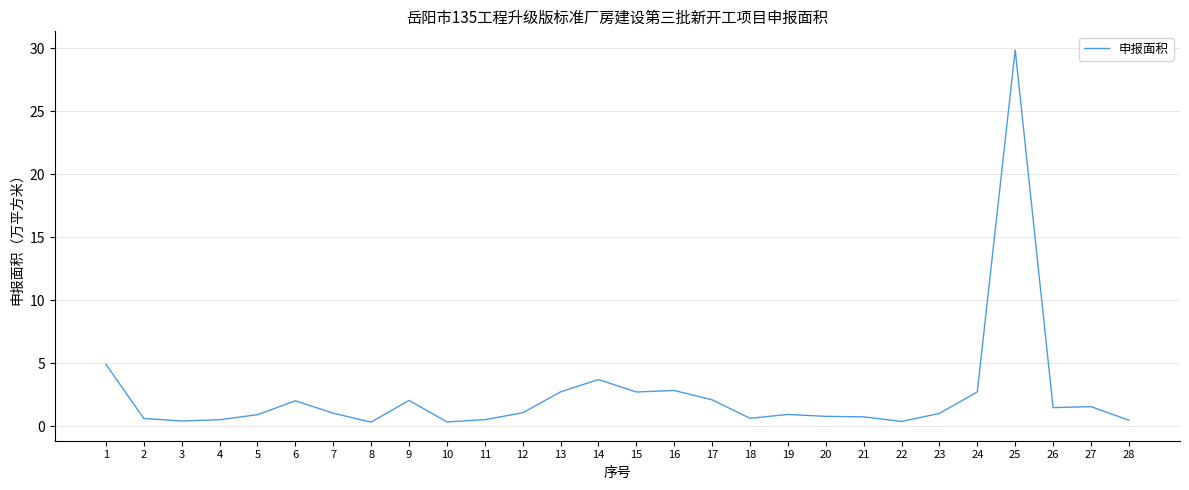

At which label does the data first exceed 1?

1